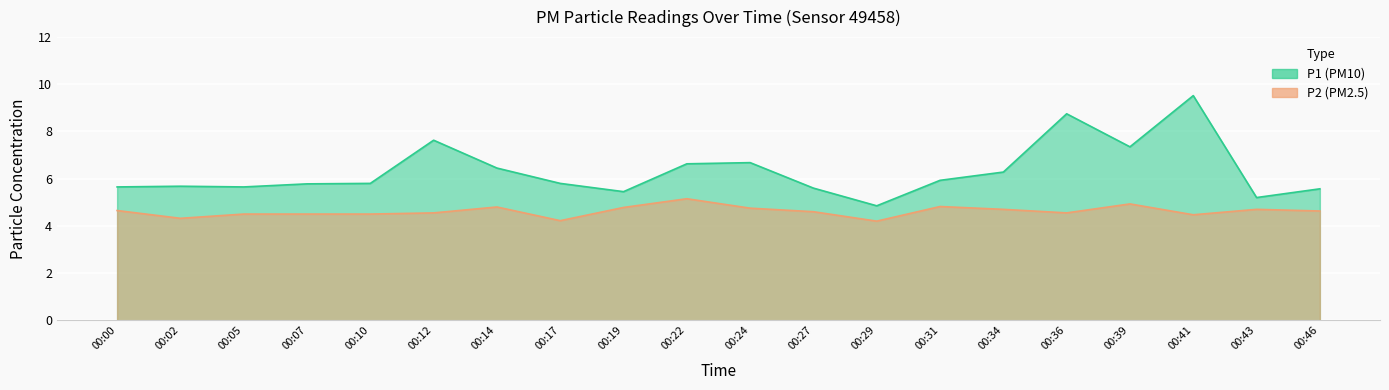

What is the difference between the highest and lowest values at 00:12?

3.1